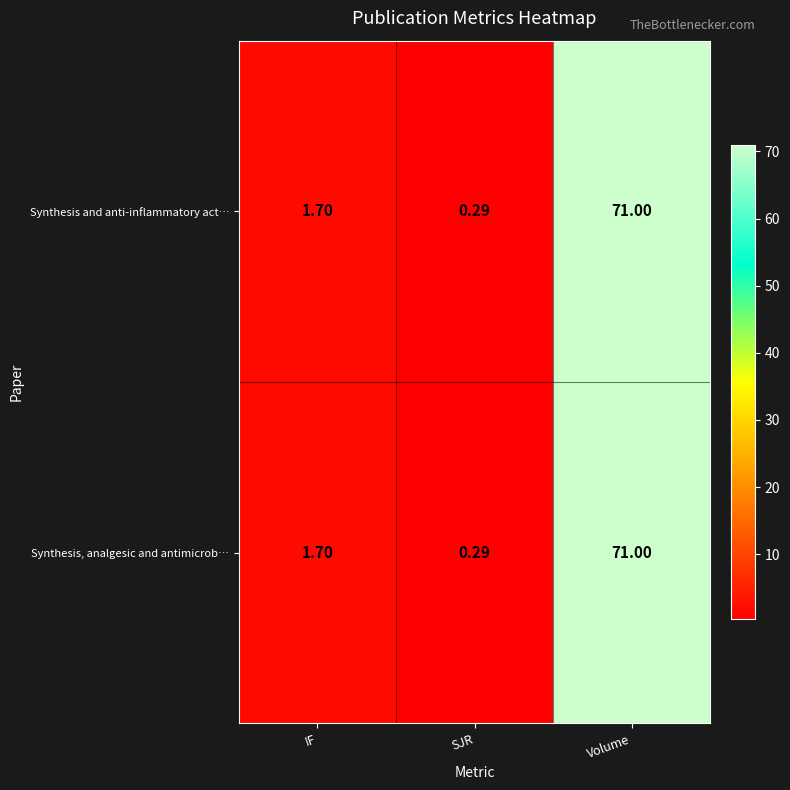

Rank the categories by Synthesis and anti-inflammatory act… value from lowest to highest.

SJR, IF, Volume